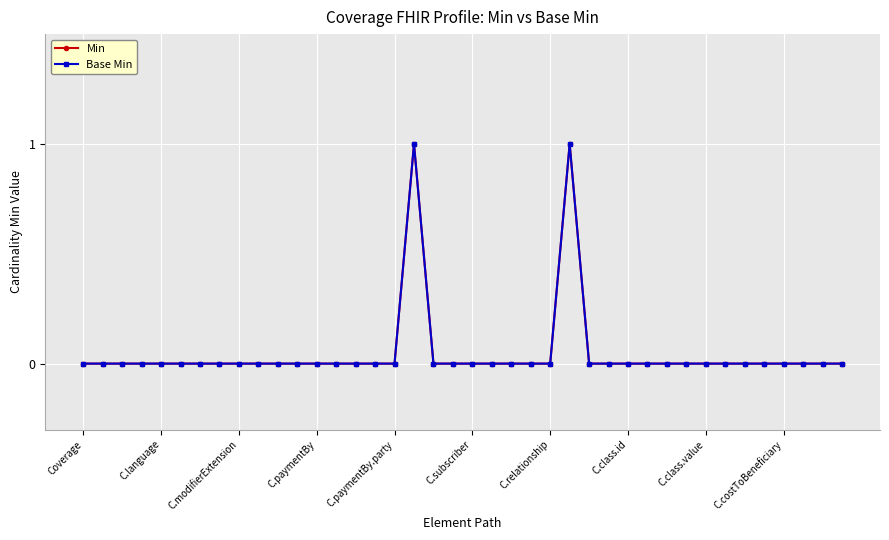

At how many categories does at least one series exceed 0?

2